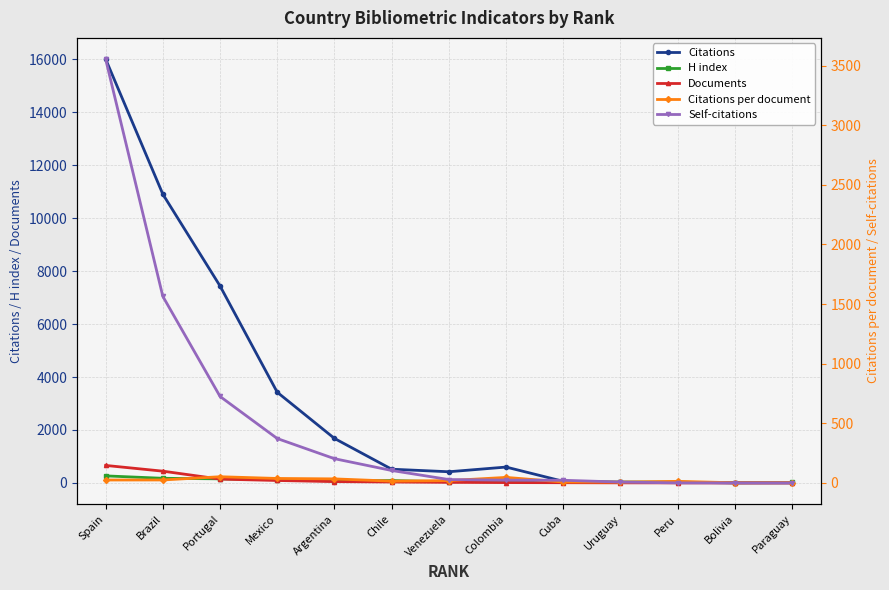

At which label does H index reach its minimum?

Bolivia